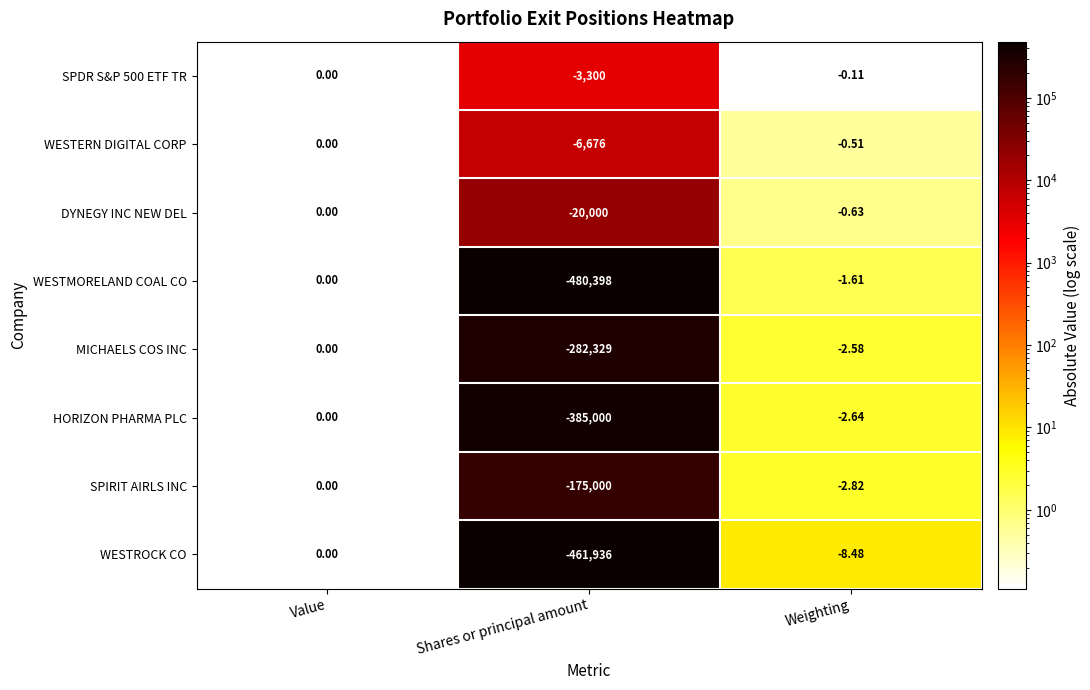

Which series changed the most between Value and Weighting?

WESTROCK CO